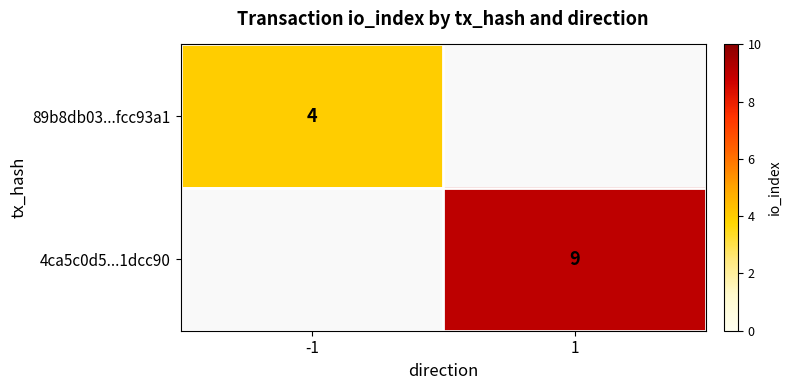

The 89b8db03...fcc93a1 series shows 6 at -1. True or false?

False